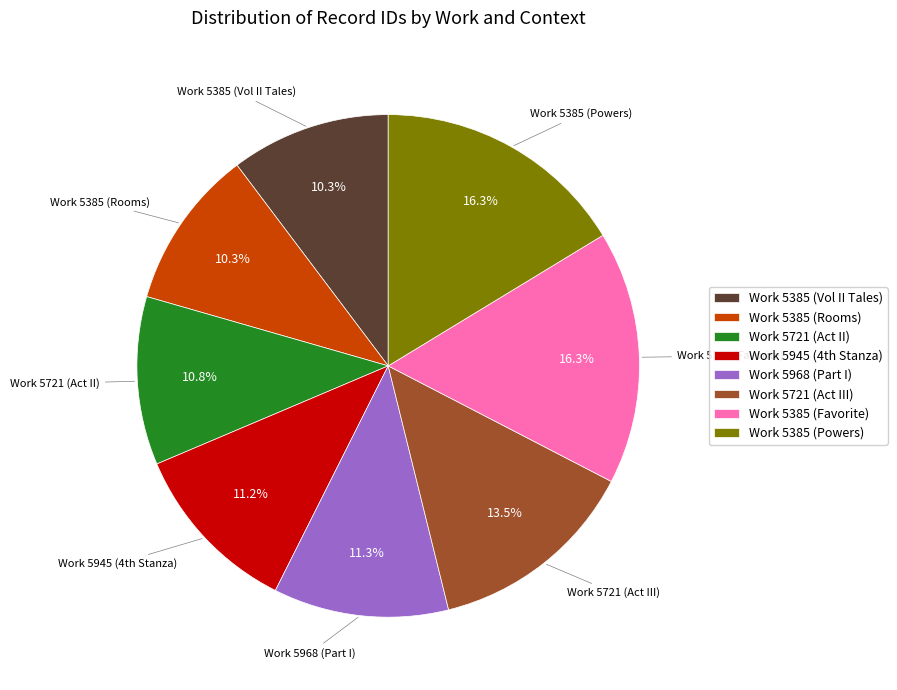

Does any single category account for the majority?

No